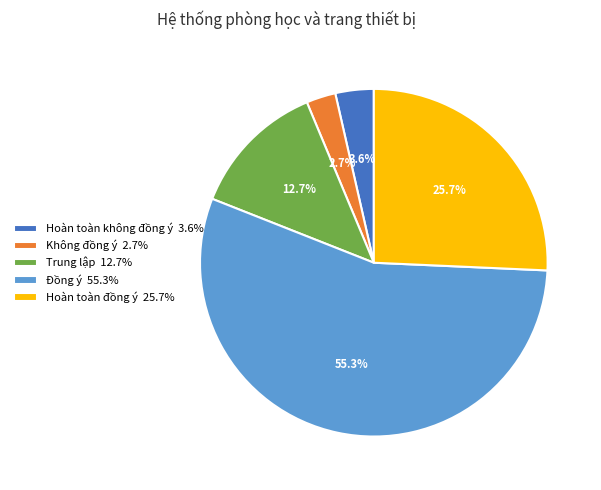

To the nearest percent, what portion does Hoàn toàn không đồng ý represent?

4%